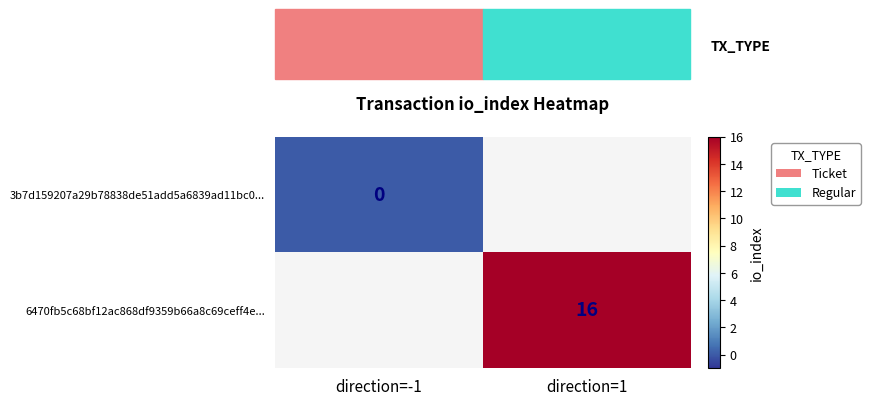

Is it true that 6470fb5c68bf12ac868df9359b66a8c69ceff4e... equals 27 at direction=1?

False